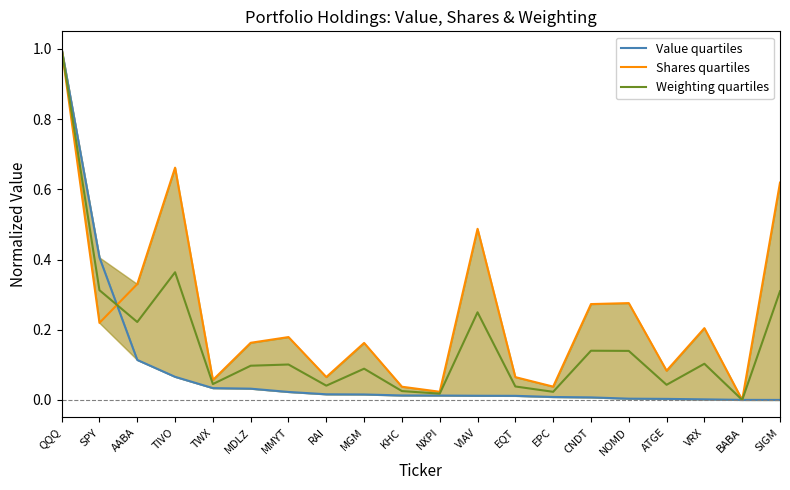

At how many categories does at least one series exceed 0?

20